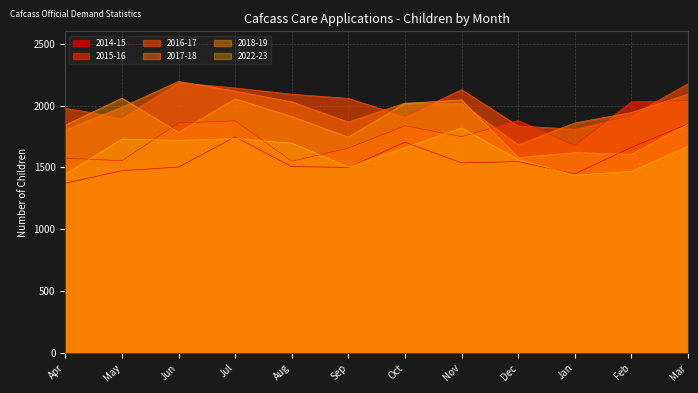

At which label is 2016-17 closest to 1997?

Apr